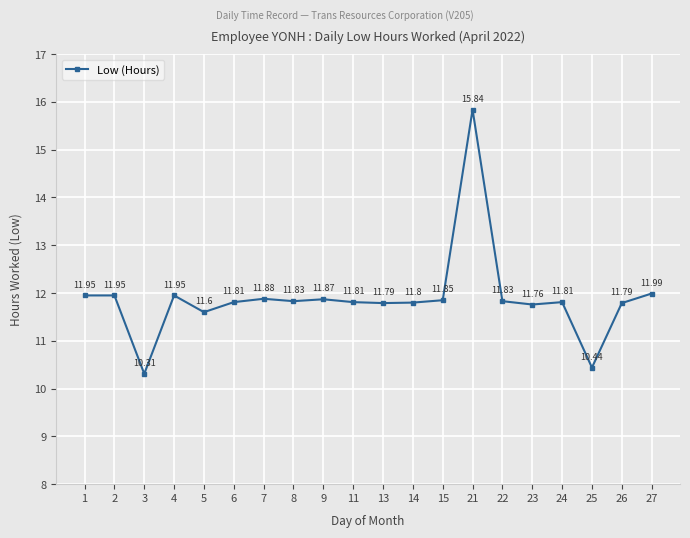

What is the average value?

11.9